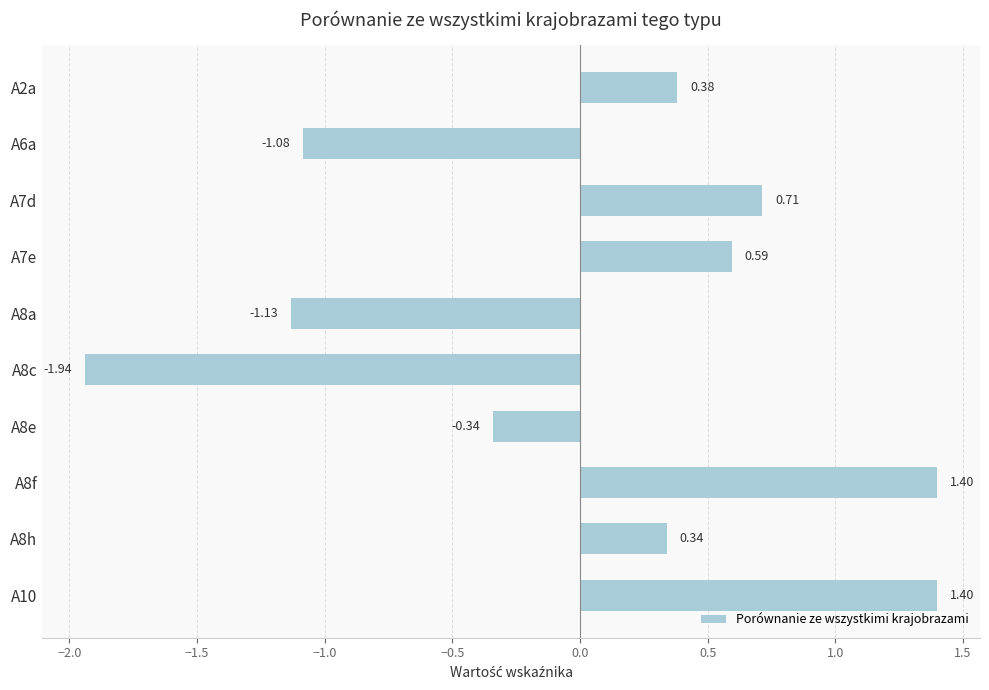

Which has a higher value, A8e or A2a?

A2a